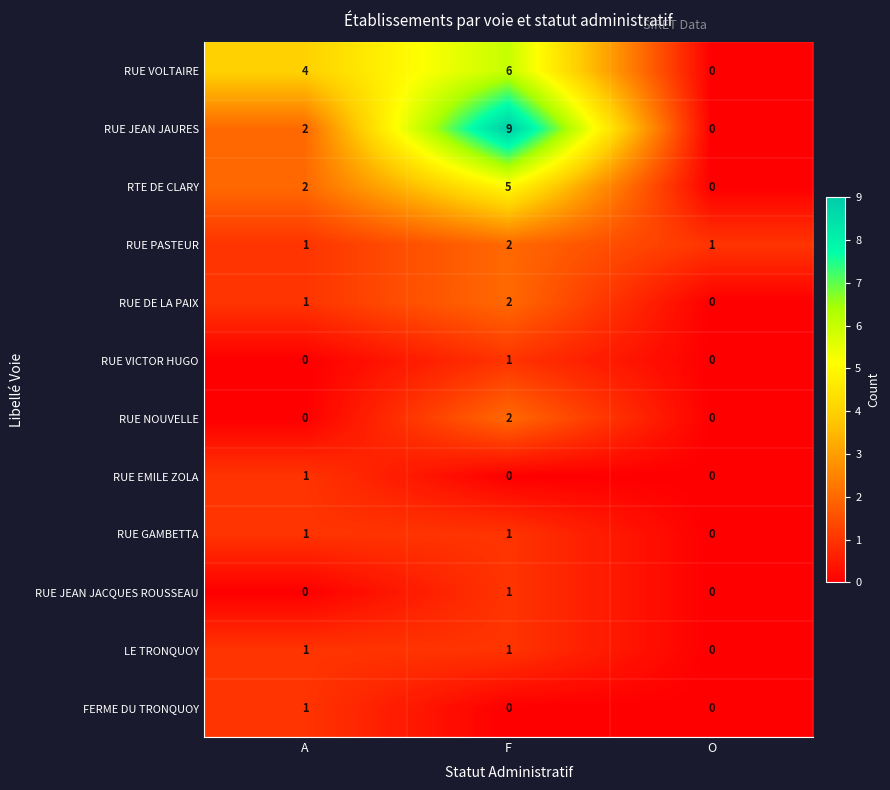

At which label is RUE JEAN JAURES closest to 4?

A